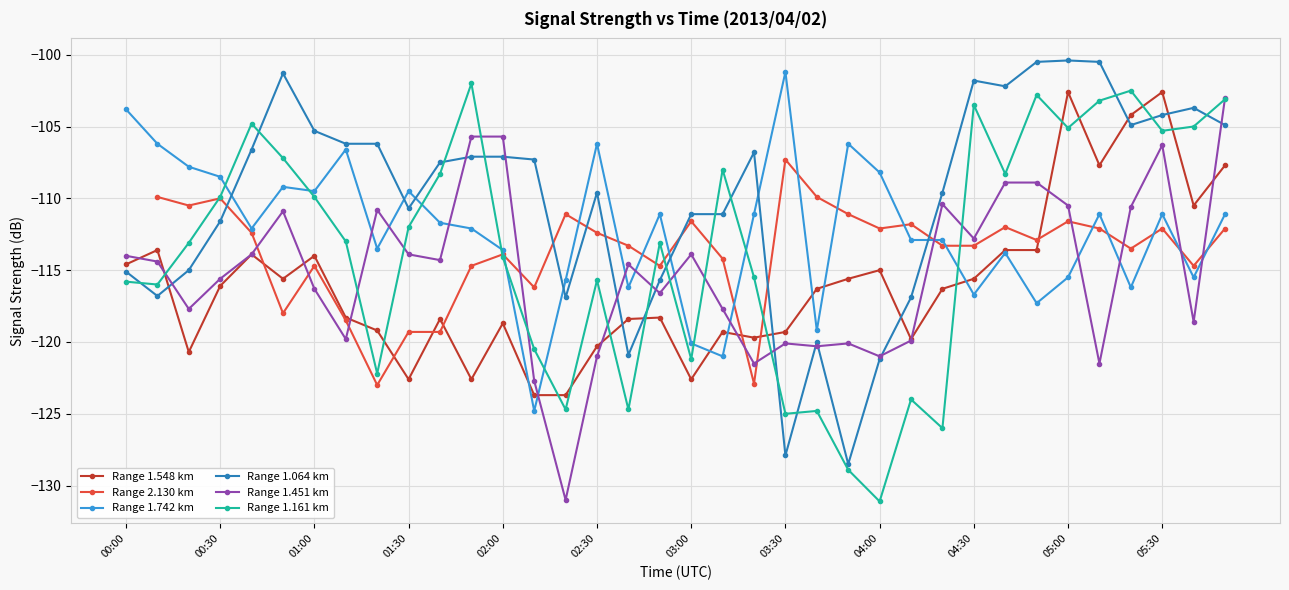

Is the value of Range 1.548 km at 00:30 greater than the value of Range 1.064 km at 02:30?

No